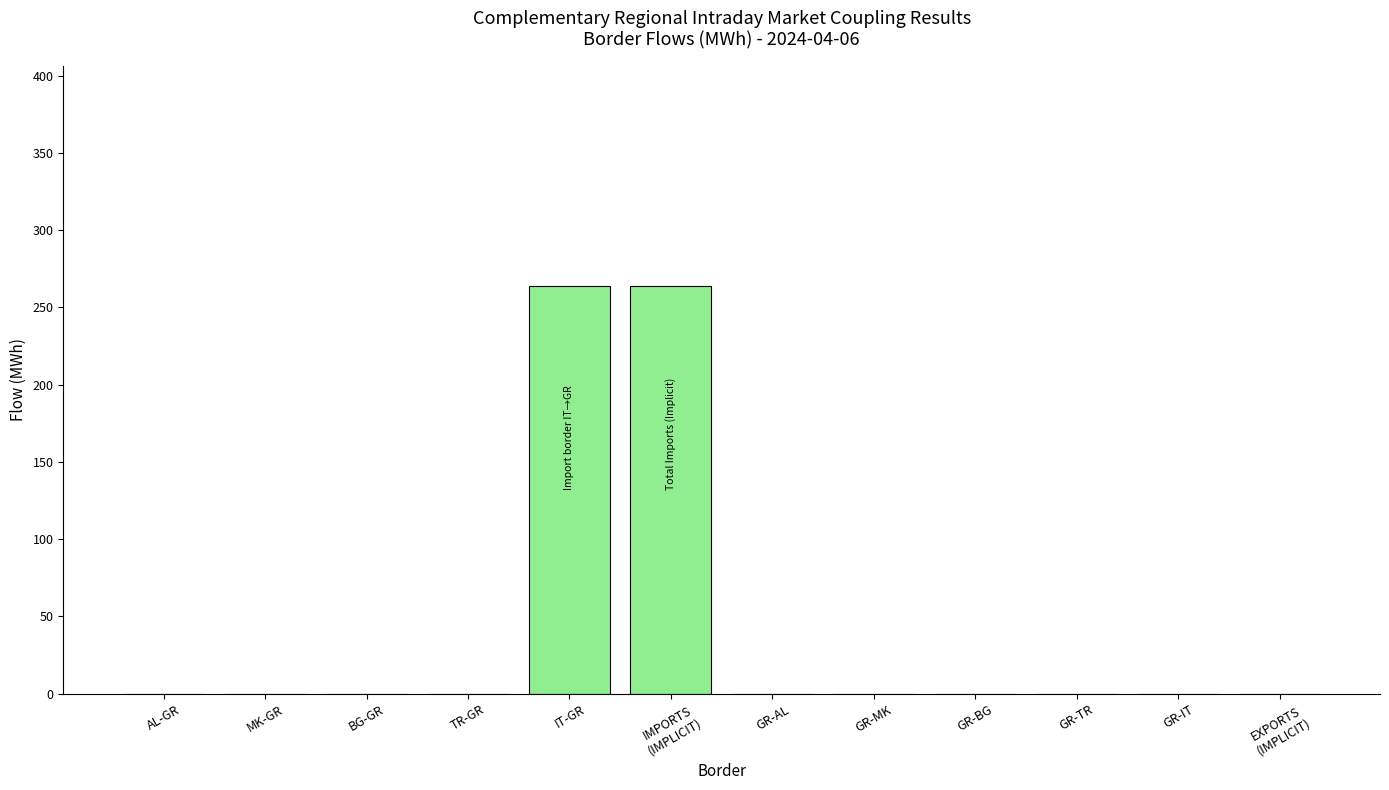

Between AL-GR and IT-GR, which is larger?

IT-GR